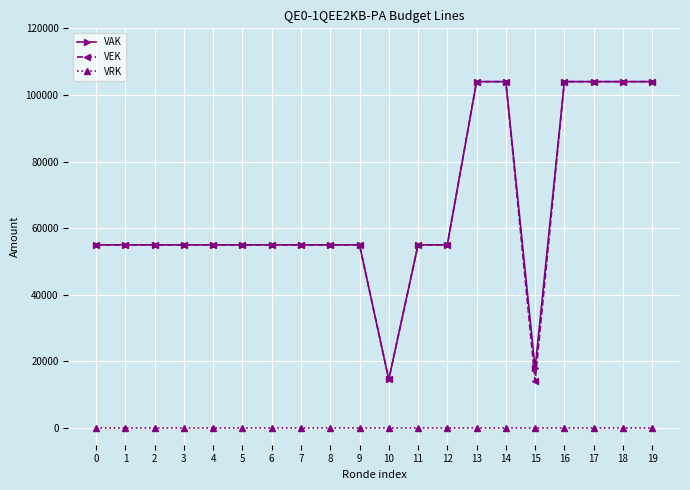

What is the greatest value displayed?

104000